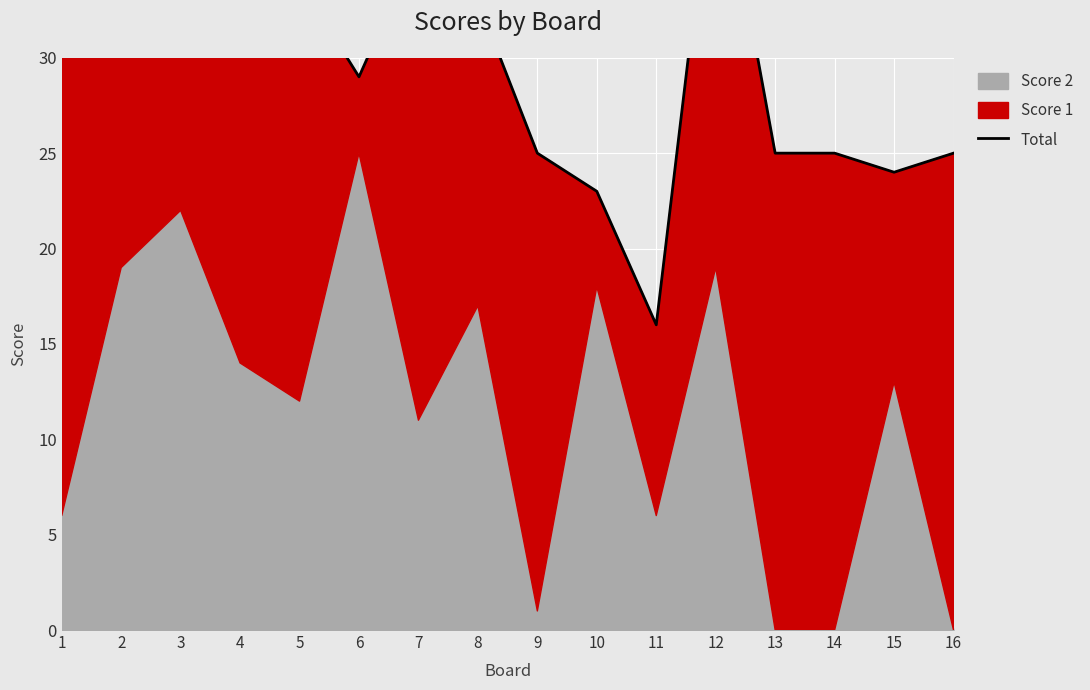

Where is the first local minimum?

6